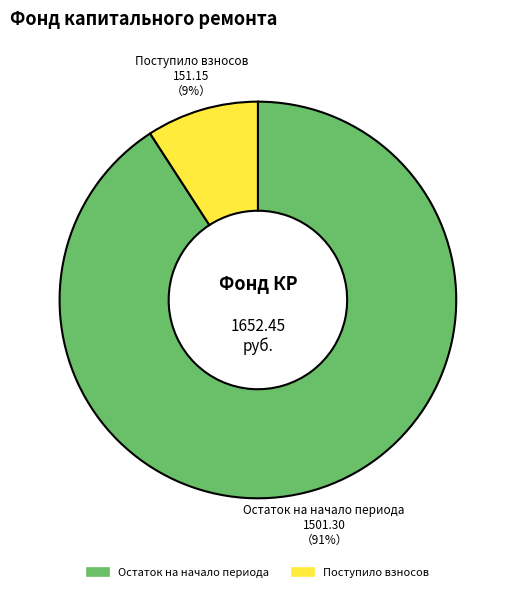

To the nearest percent, what is the average slice percentage?

50%